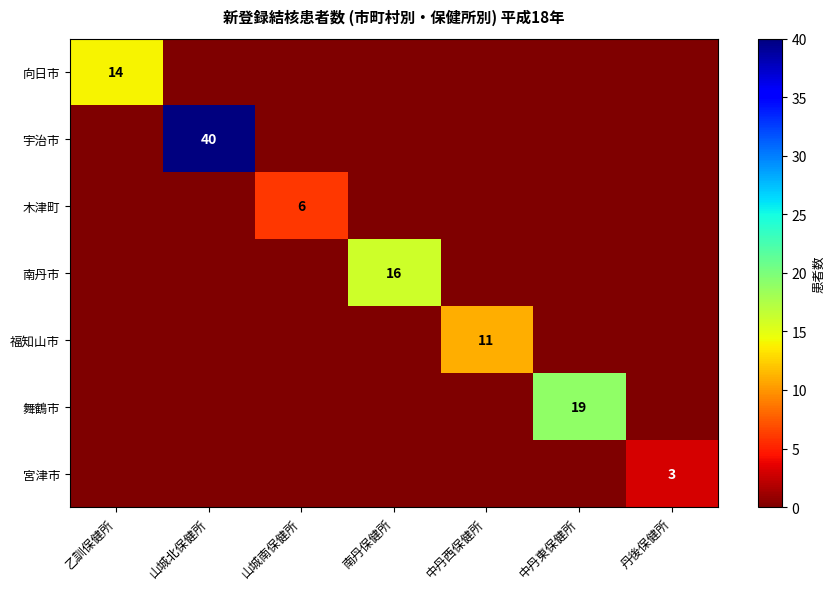

True or false: 木津町 has a value of 10 at 山城南保健所.

False